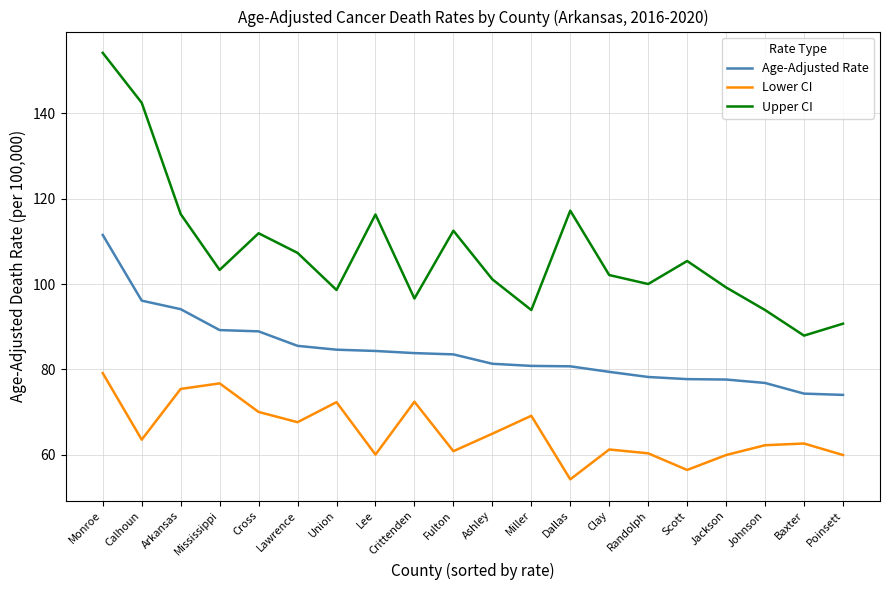

Which series has the largest total across all categories?

Upper CI